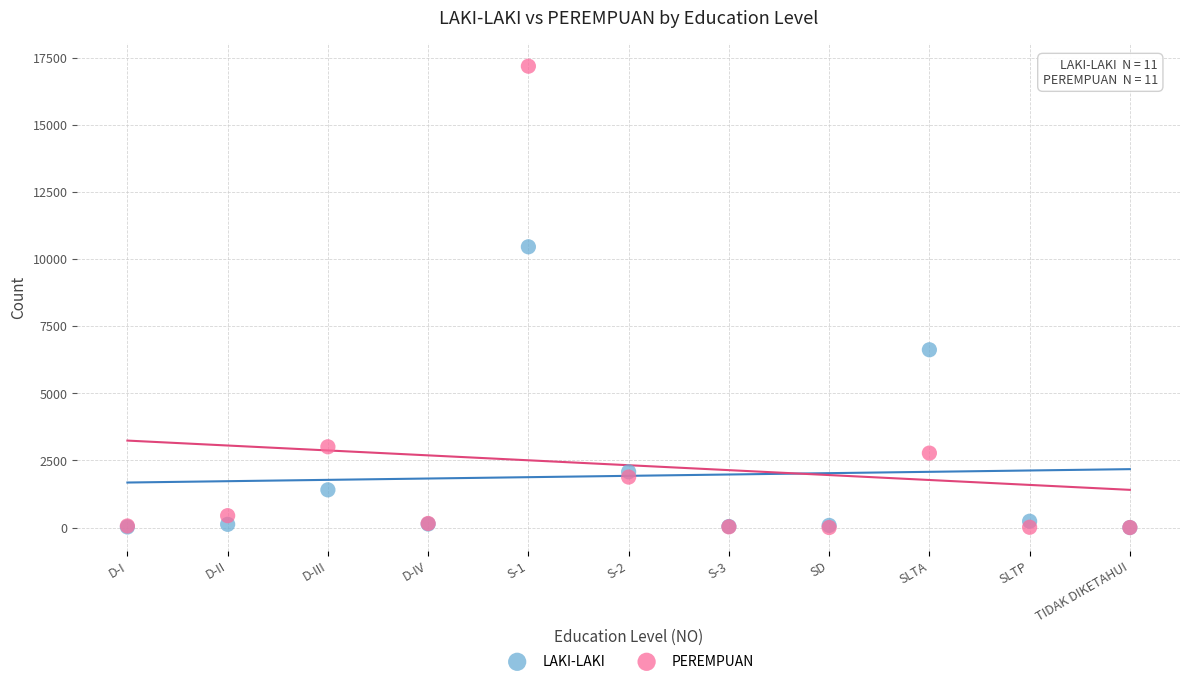

In the LAKI-LAKI series, what Y value is closest to 5227?

6619